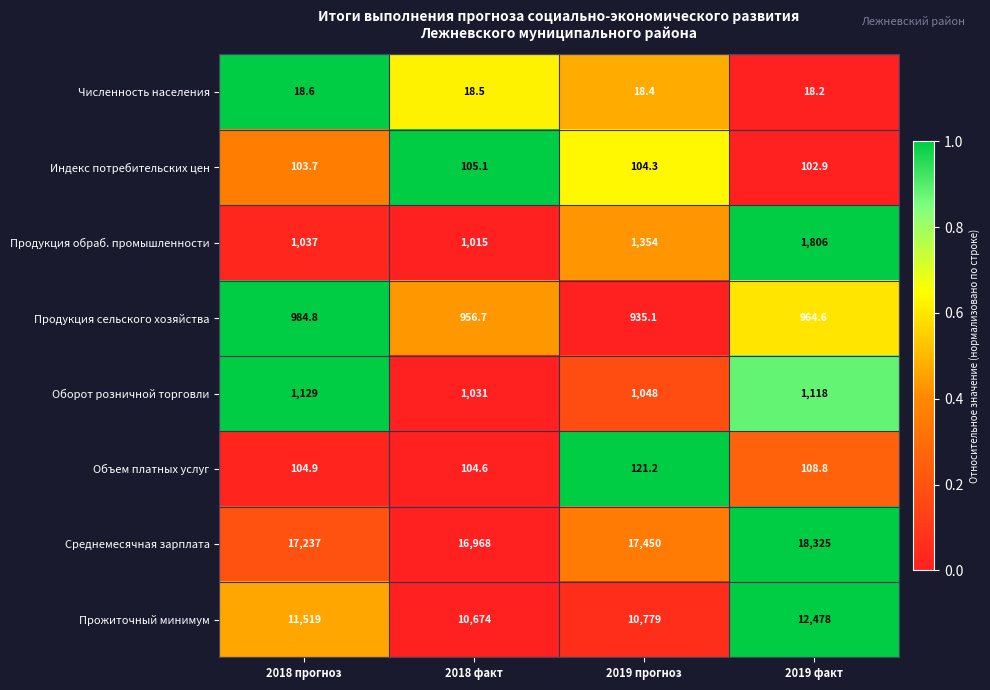

Read the Объем платных услуг value at 2018 прогноз.

104.9